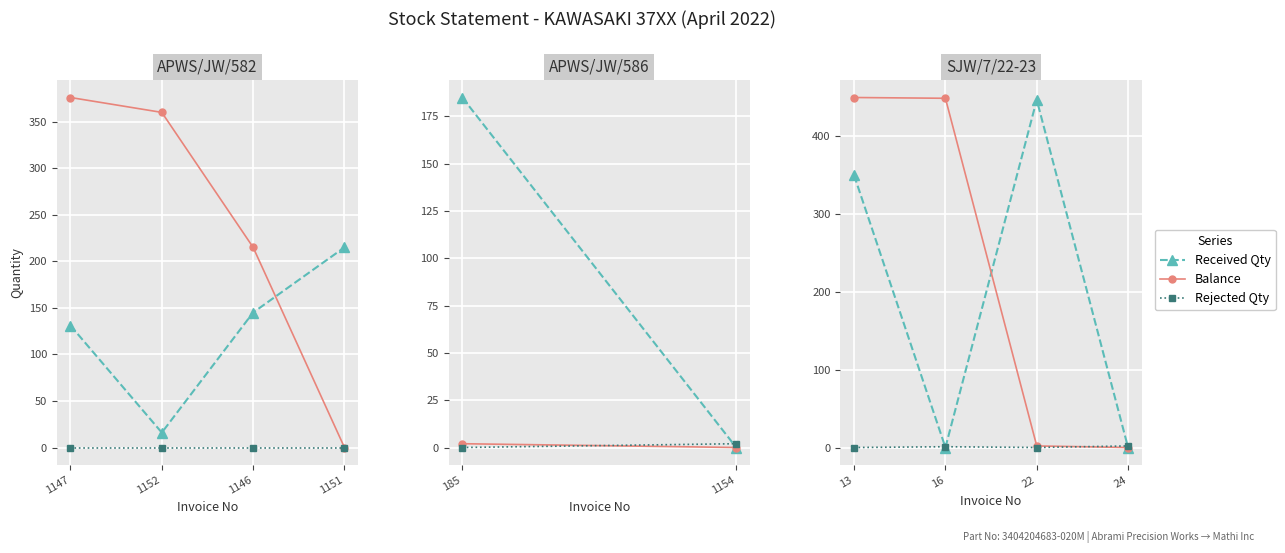

Which series has the largest range (max minus min)?

Balance